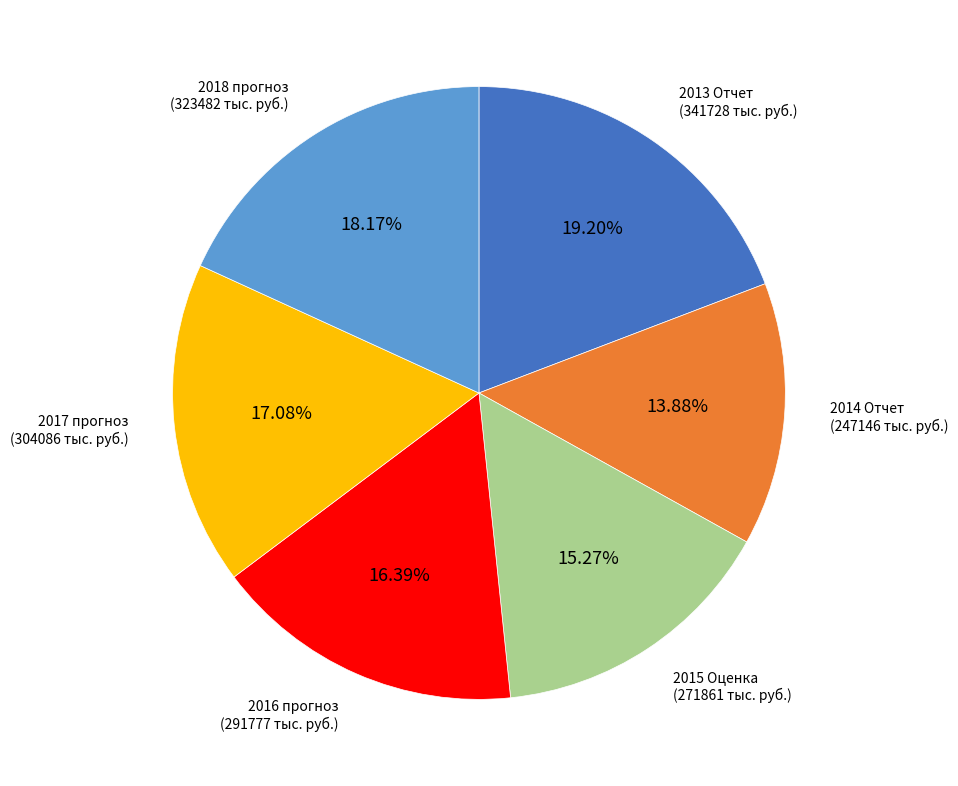

To the nearest percent, what is the combined percentage of 2017 прогноз and 2014 Отчет?

31%